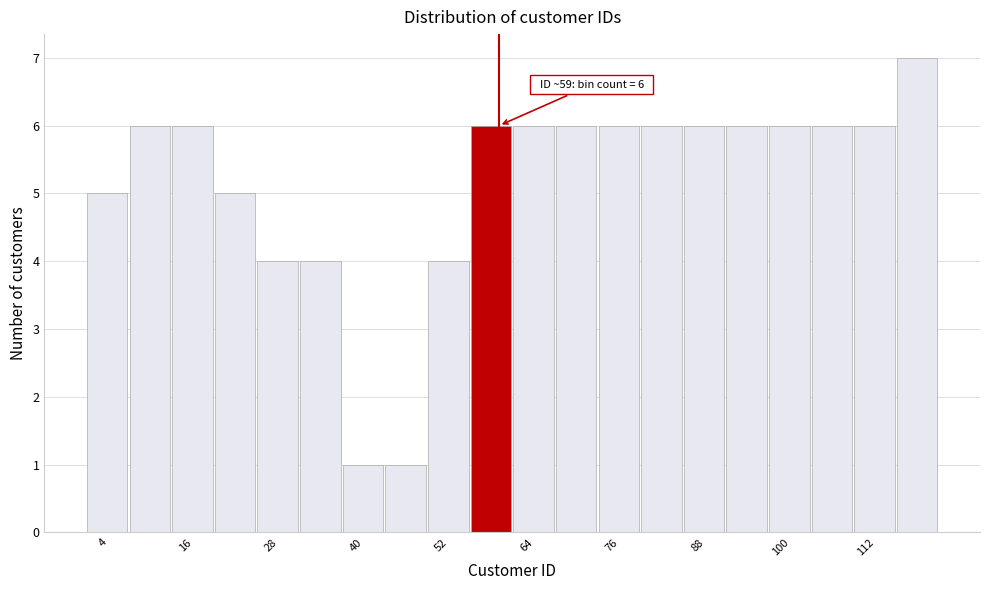

Read against the x-axis, roughly where is the centre of the tallest bar?

118